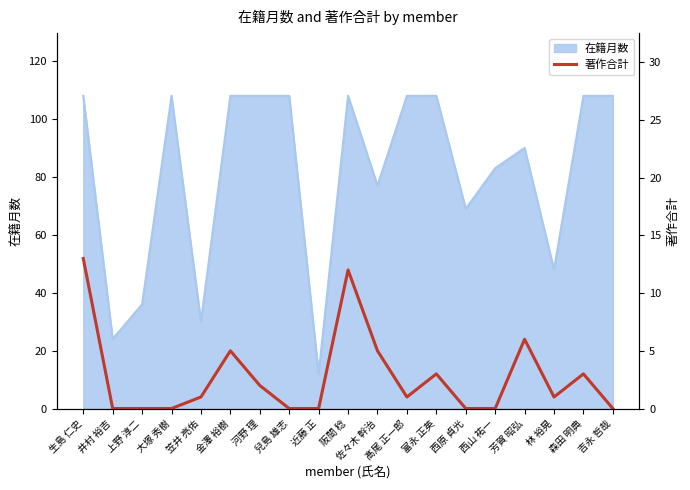

Count the number of values greater than 1.

8